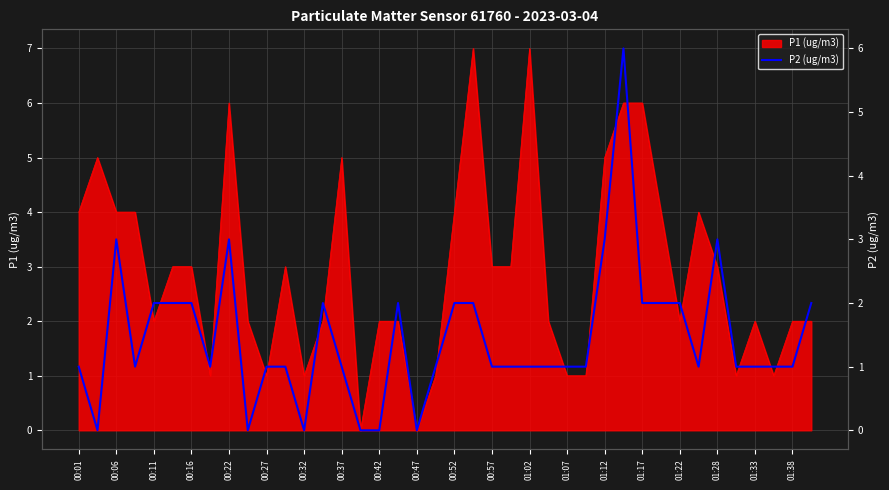

How many positive values are there?

34